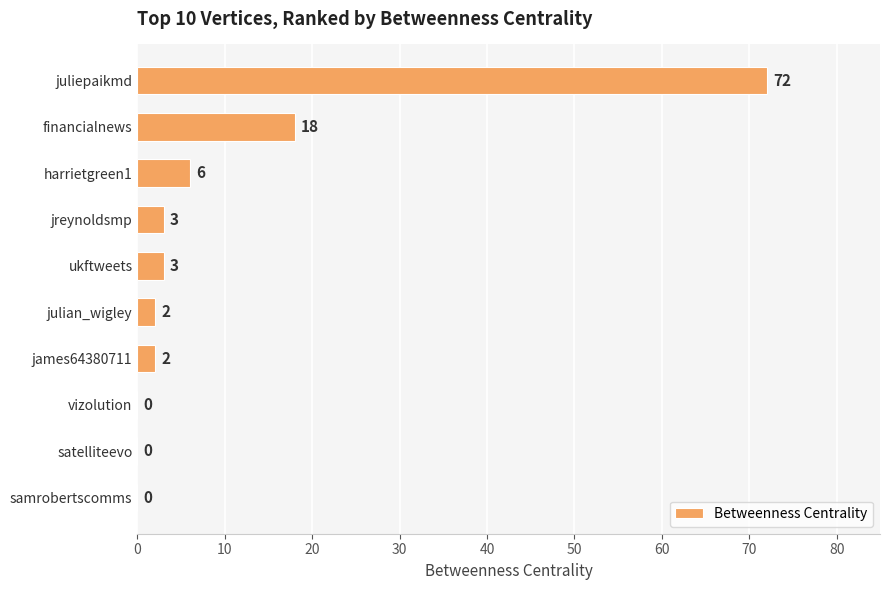

At which category does the chart reach its peak across all series?

juliepaikmd